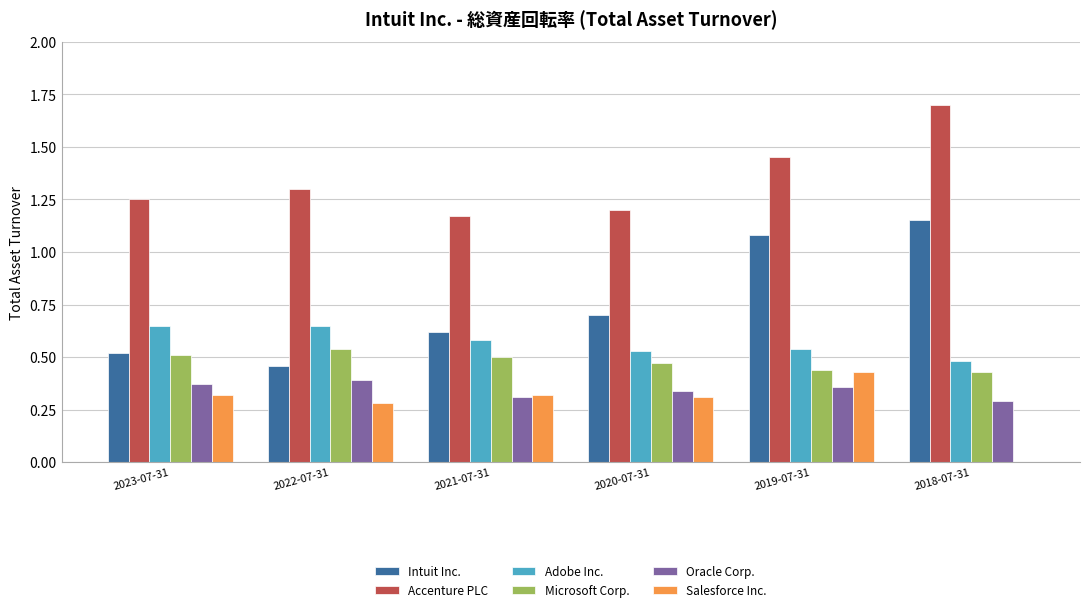

Is it true that Adobe Inc. equals 0.9 at 2022-07-31?

False